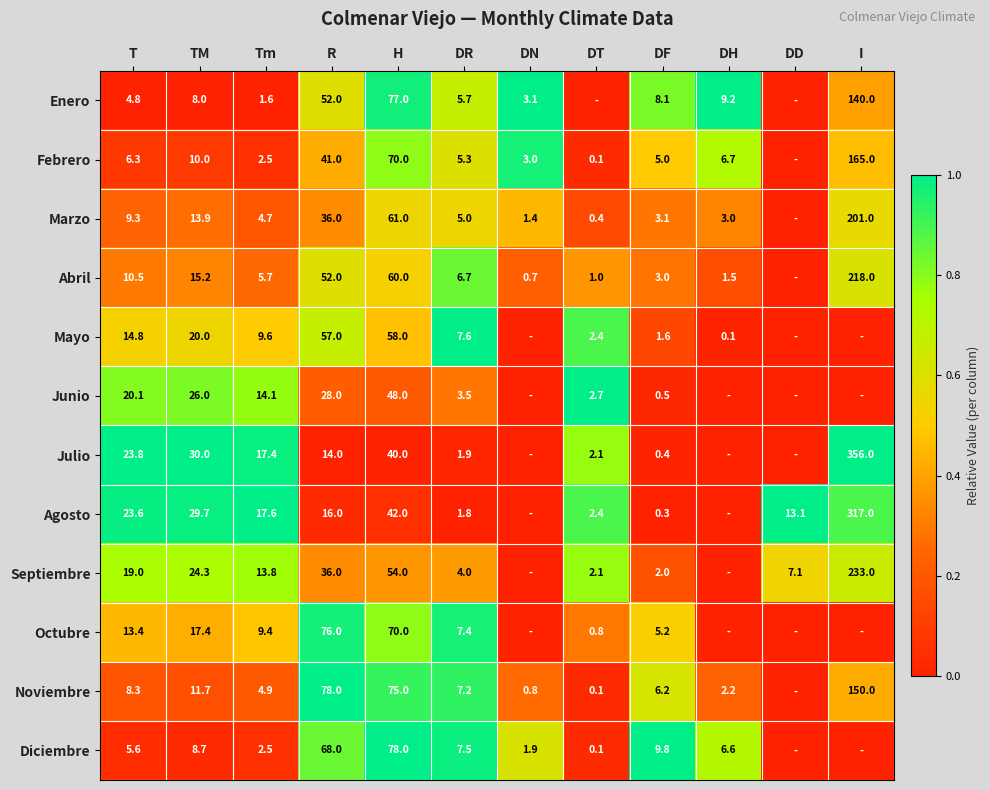

What is the difference between the Septiembre values at T and H?

35.0